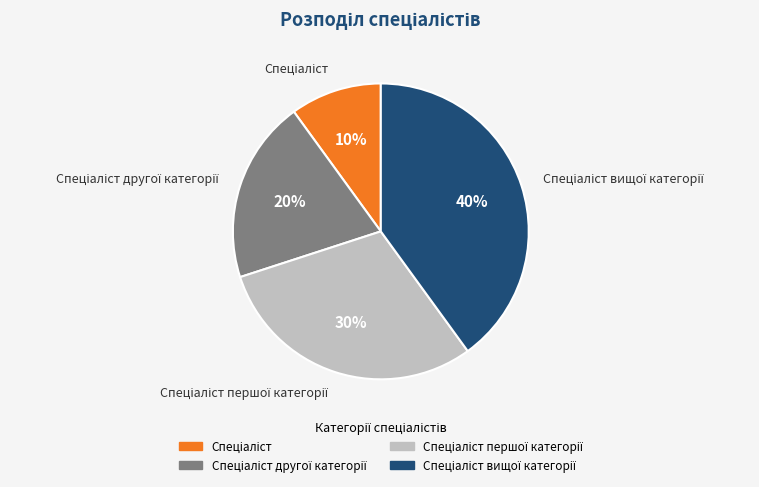

How many slices are in this pie chart?

4